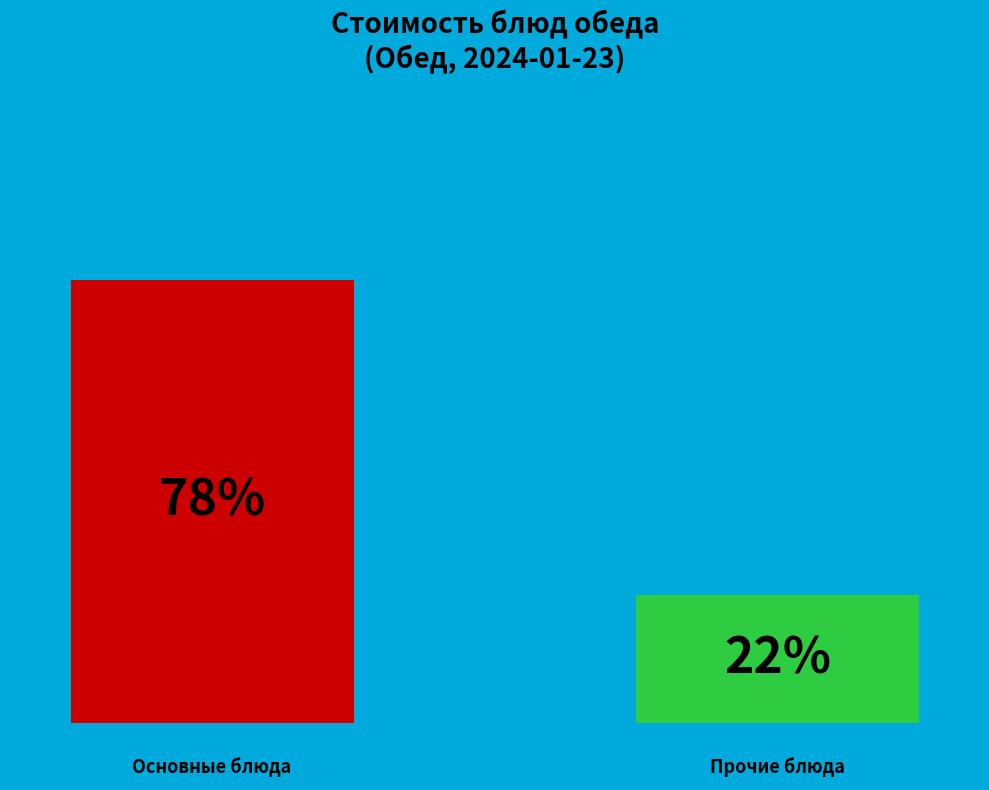

How many bars are there in each group?

2